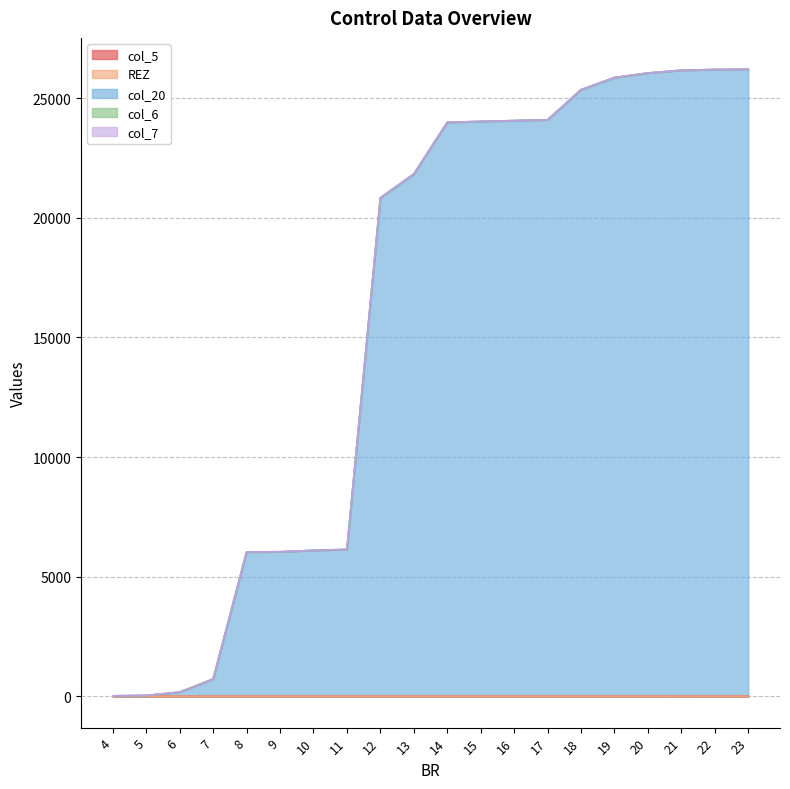

List the labels in order of col_6 value, smallest first.

4, 5, 6, 7, 8, 9, 10, 11, 12, 13, 14, 15, 16, 17, 18, 19, 20, 21, 22, 23